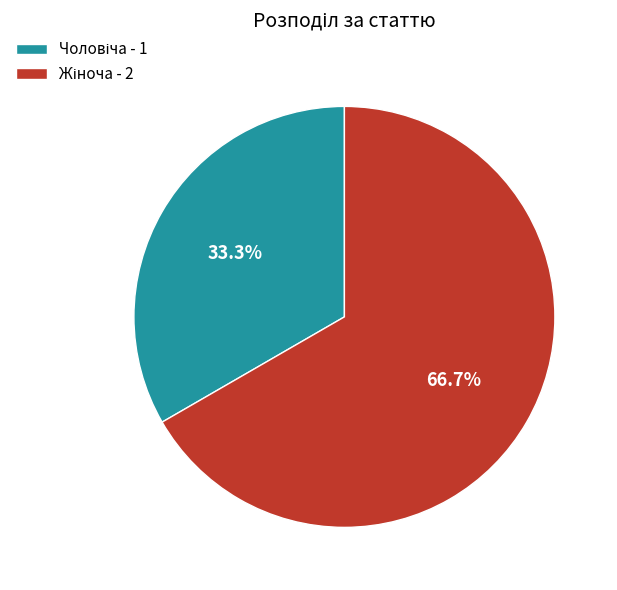

Is there any slice that represents more than half of the pie?

Yes